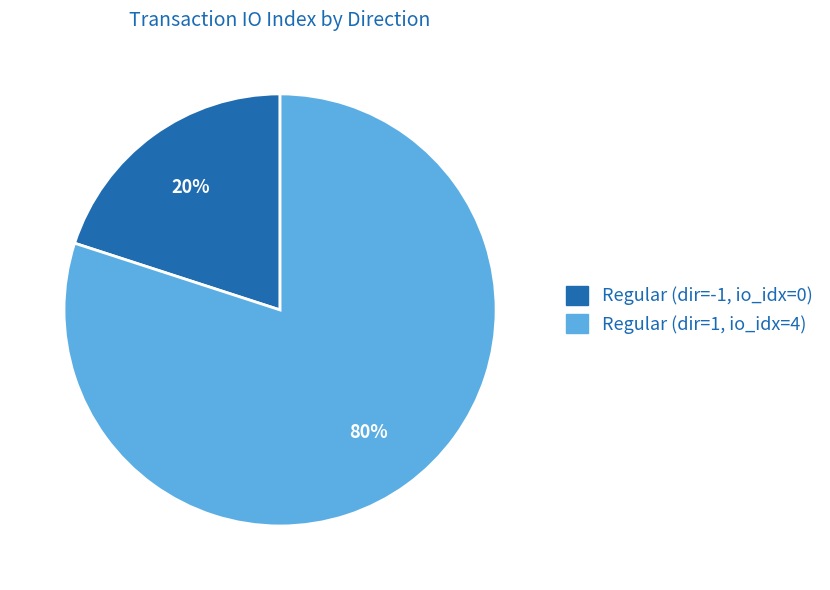

To the nearest percent, what is the difference between the largest and smallest slice percentages?

60%